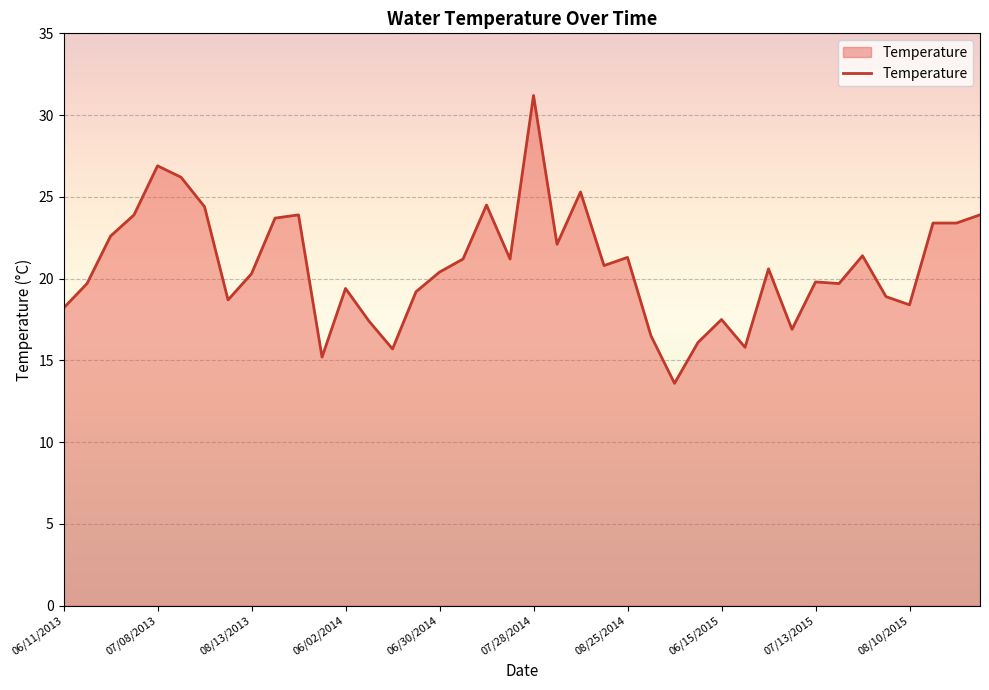

What is the greatest value displayed?

31.2